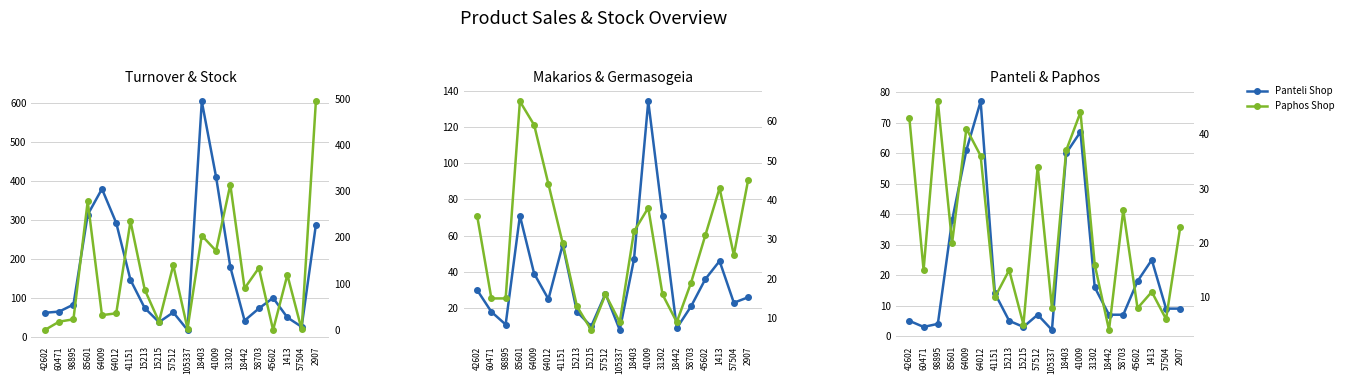

What is the label of the 15th point from the right?

64012